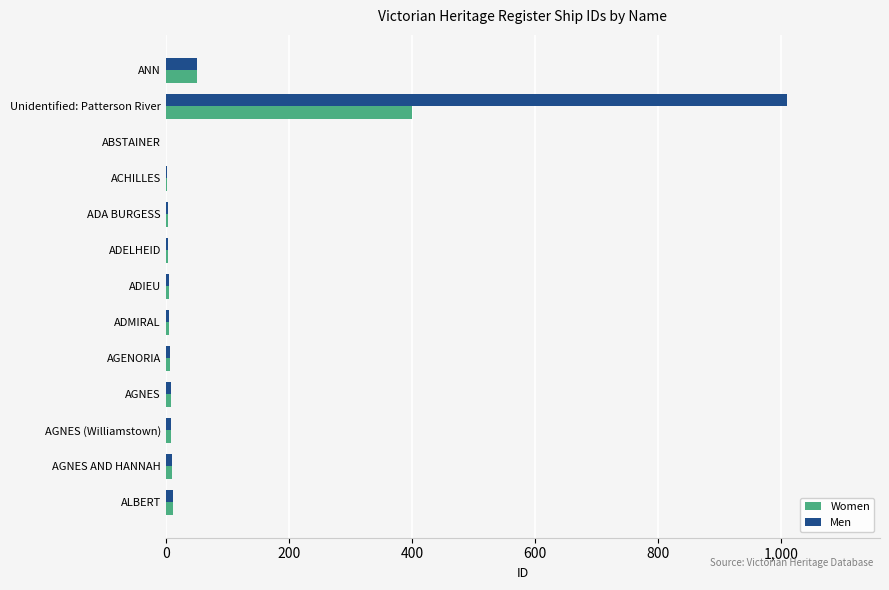

What is the highest value of the Men series?

1009